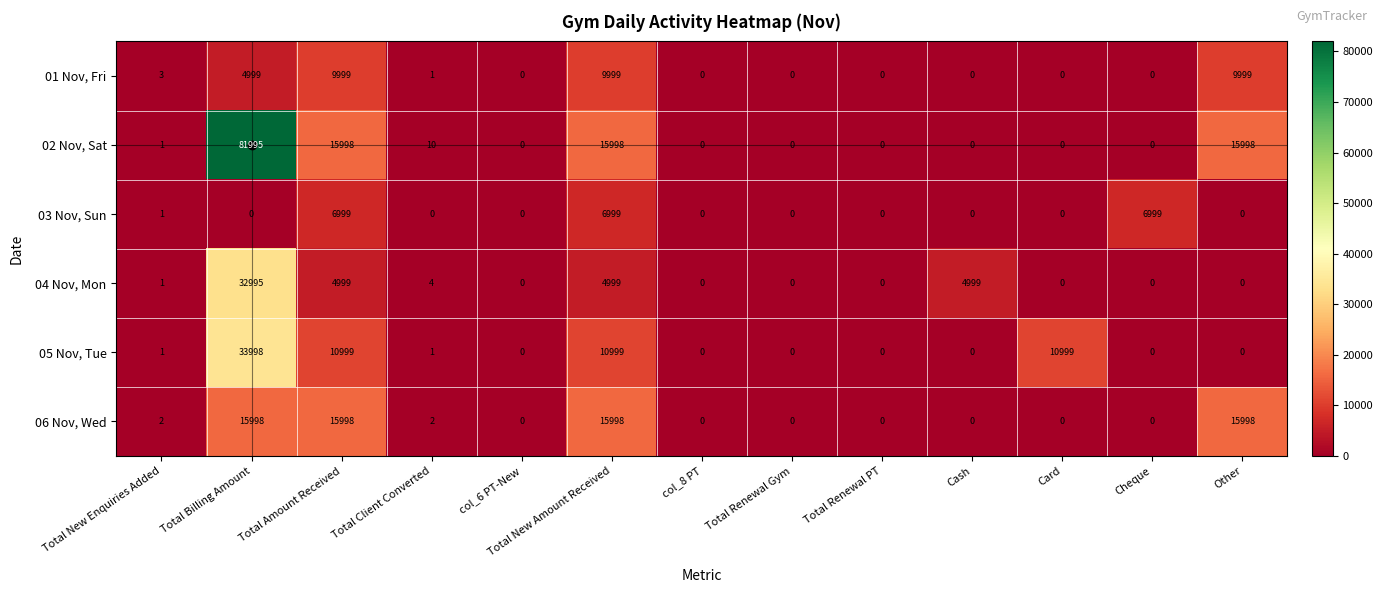

At which category is the sum across all series the highest?

Total Billing Amount